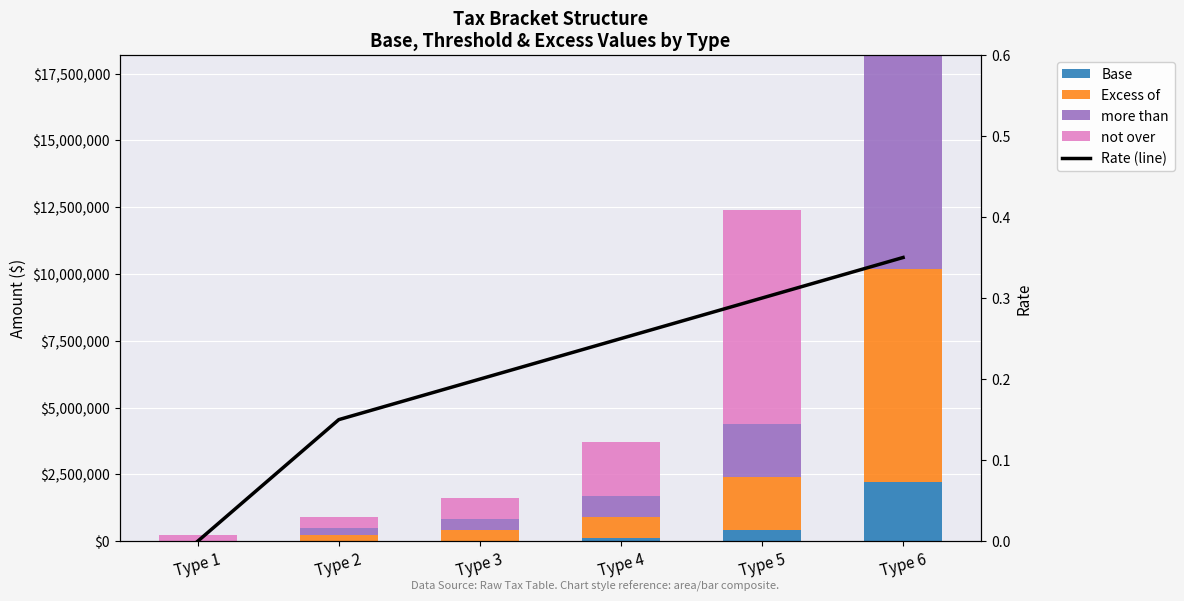

The value of Base at Type 2 is 1038865.0. True or false?

False